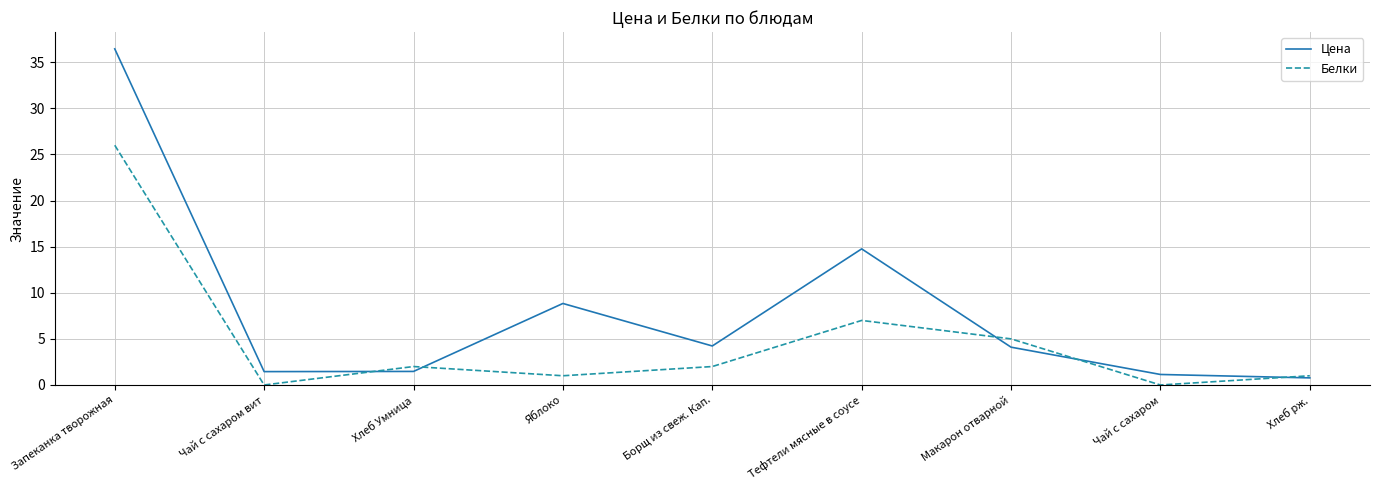

What is the maximum value shown in the chart?

36.5